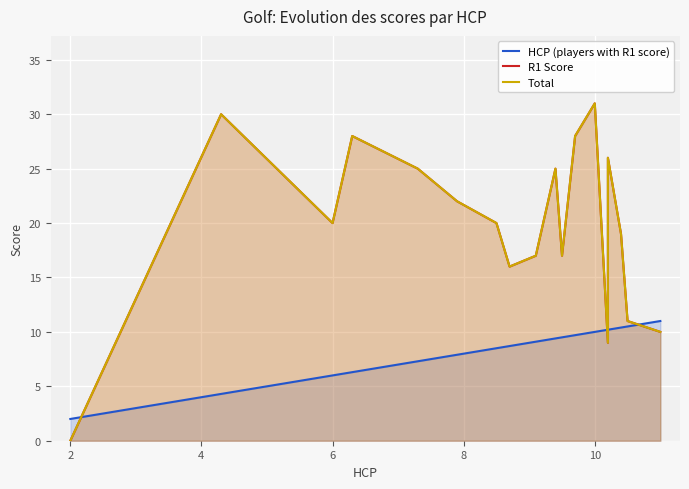

What is the difference between the maximum and minimum values in the R1 Score series?

31.0